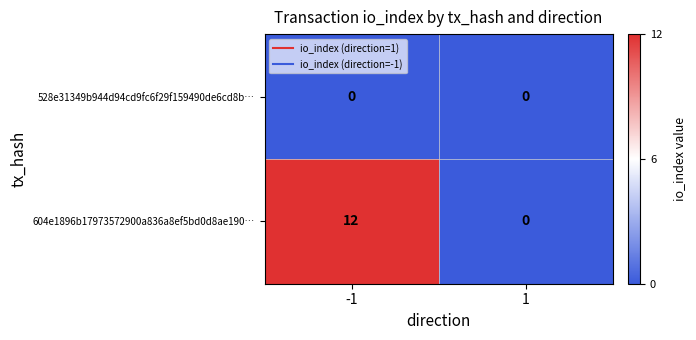

Which series has the largest range (max minus min)?

604e1896b17973572900a836a8ef5bd0d8ae190…